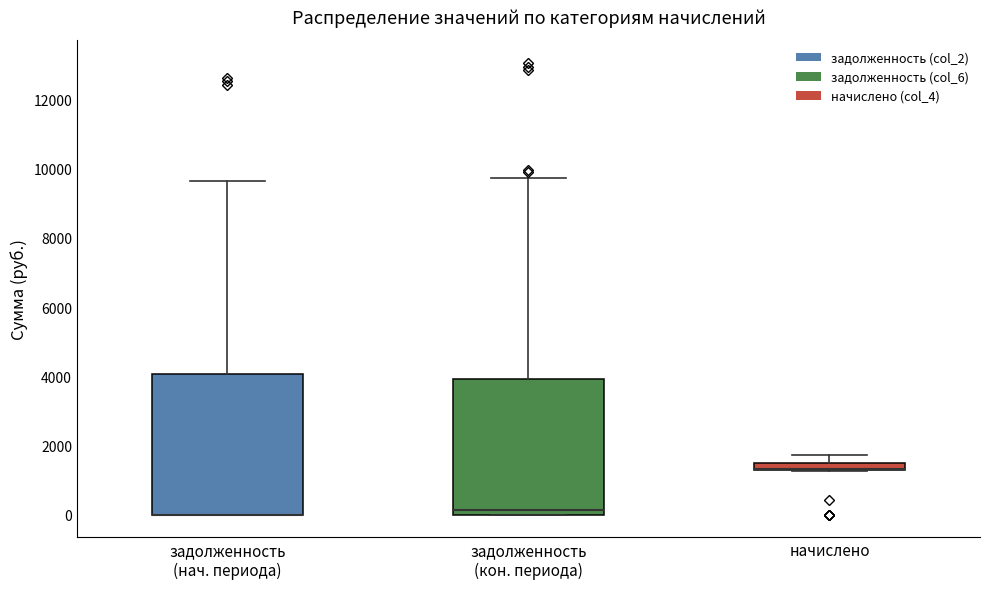

Where is the lower edge of the box for задолженность (кон. периода) on the y-axis? The values are not printed on the chart, so give them approximately, as read against the axis.

0